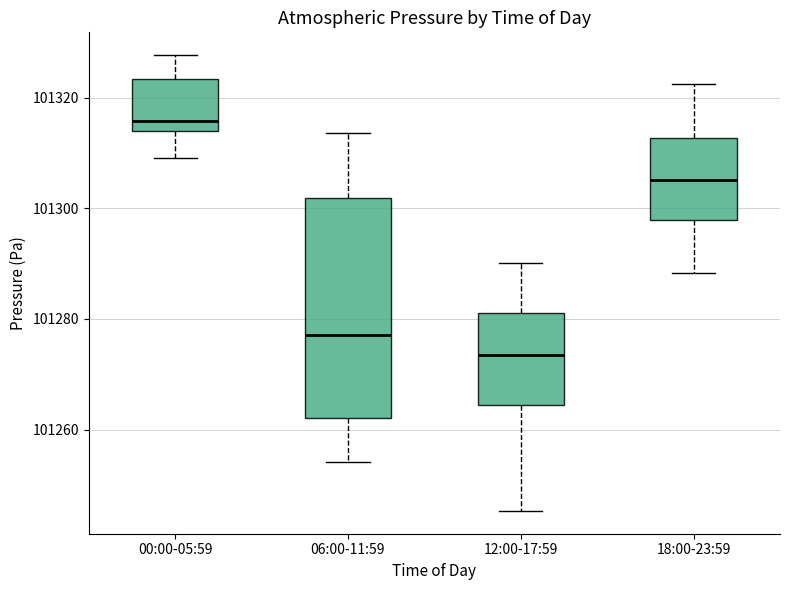

Where is the upper edge of the box for 00:00-05:59 on the y-axis? The values are not printed on the chart, so give them approximately, as read against the axis.

101324